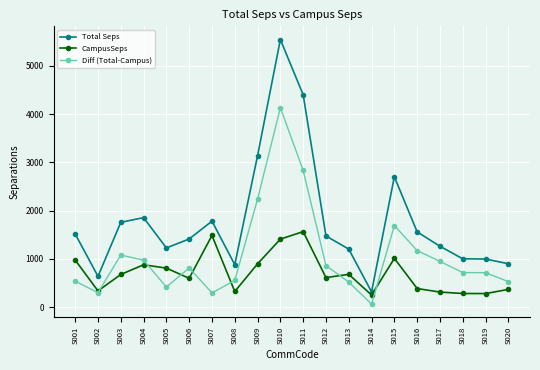

Is it true that Total Seps equals 2515.5 at S010?

False